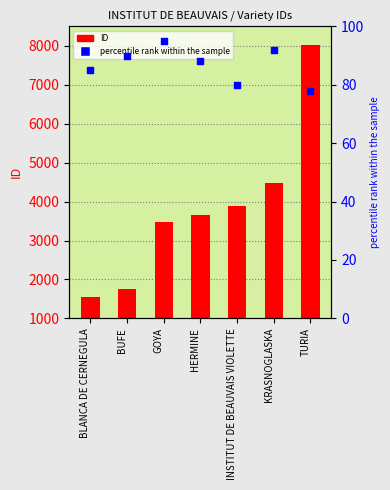

Which series reaches the minimum Y coordinate?

percentile rank within the sample